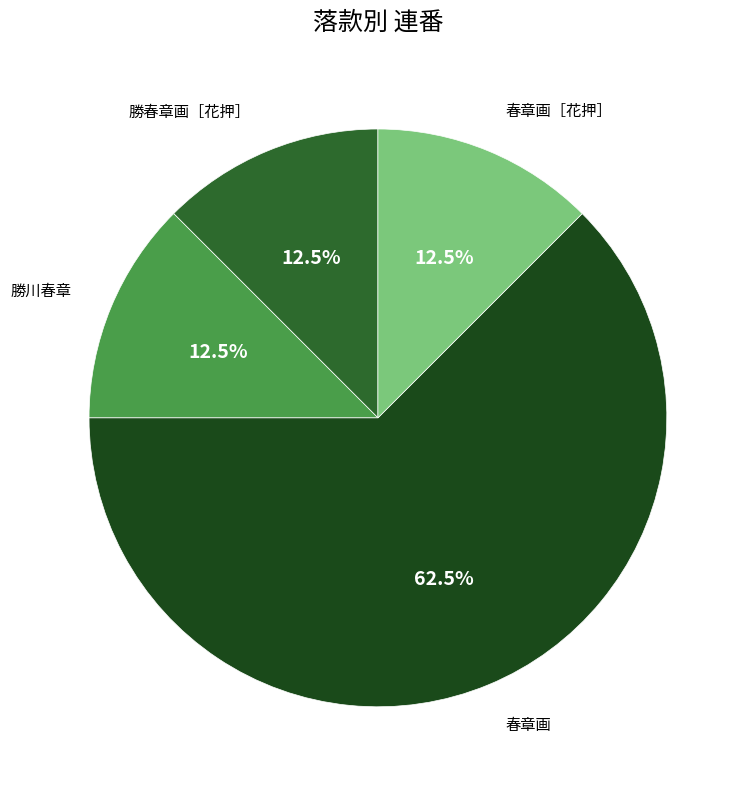

Which slice is the largest?

春章画